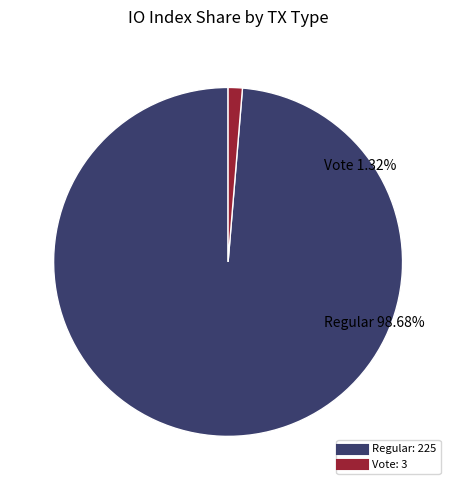

What percentage do Regular (io_index=225) and Vote (io_index=3) together represent?

100.0%